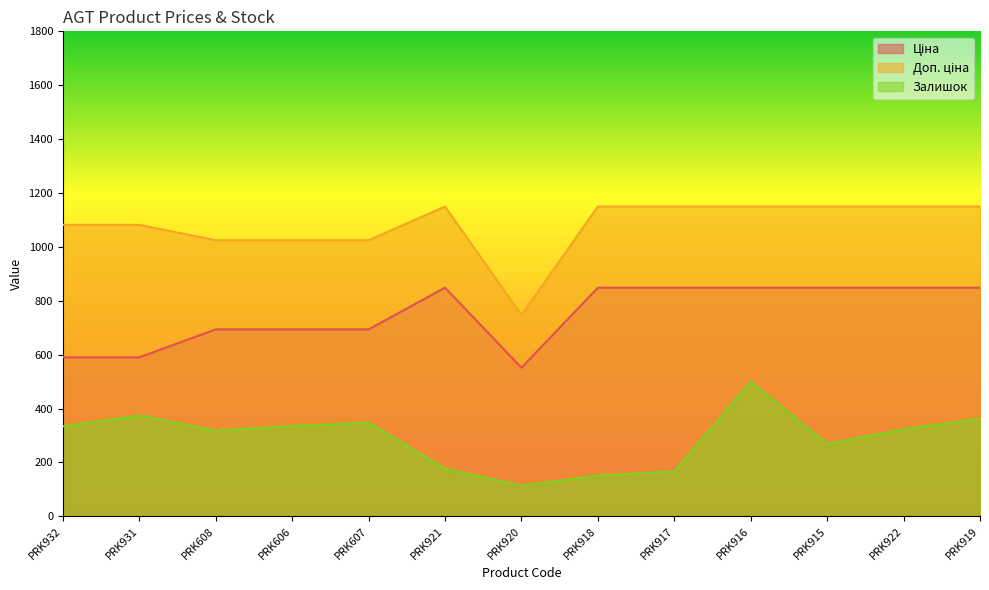

What is the maximum value shown in the chart?

1149.7